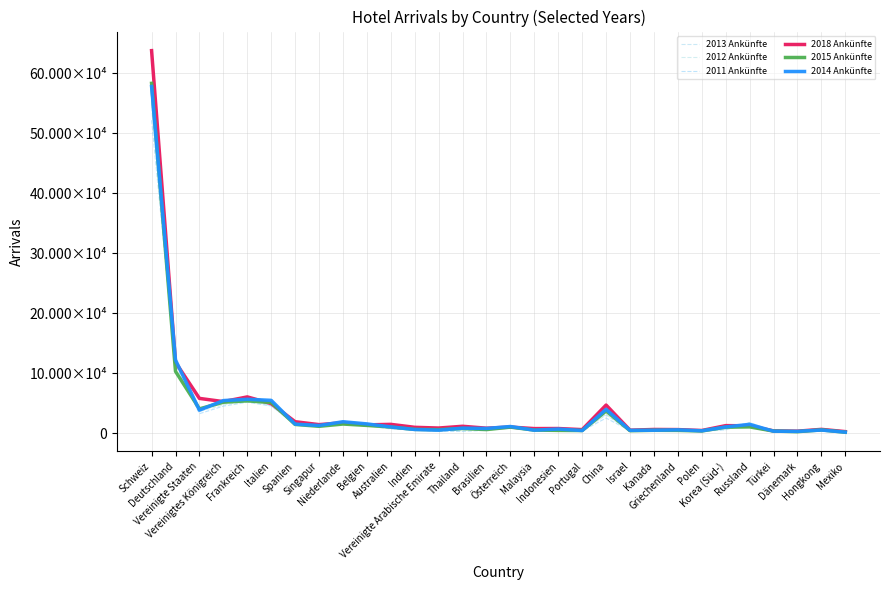

Which category has the highest value in the 2014 Ankünfte series?

Schweiz